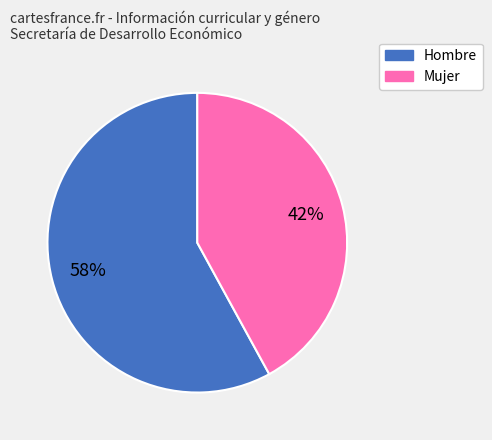

Count the number of slices in the pie.

2